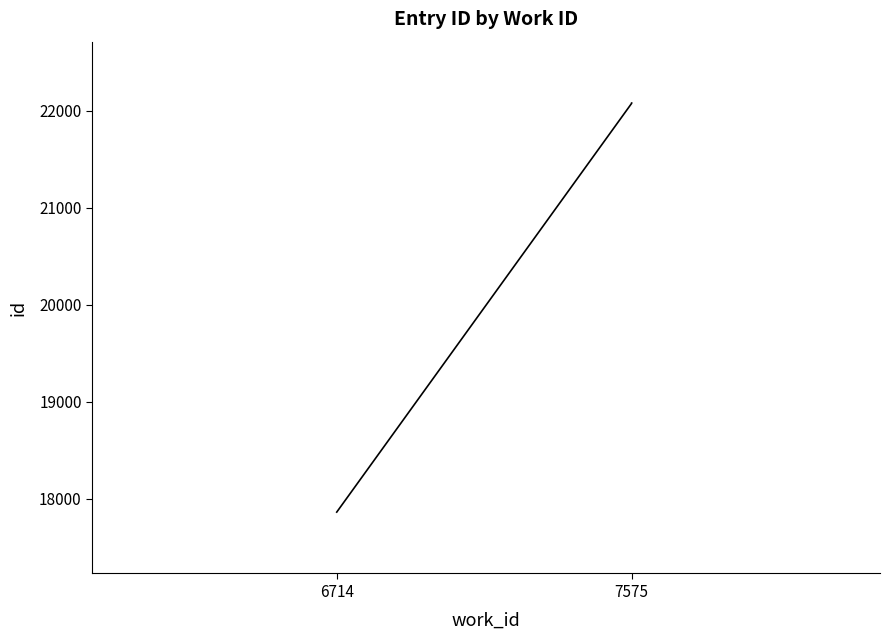

Is it true that the value at 6714 is 17861?

True